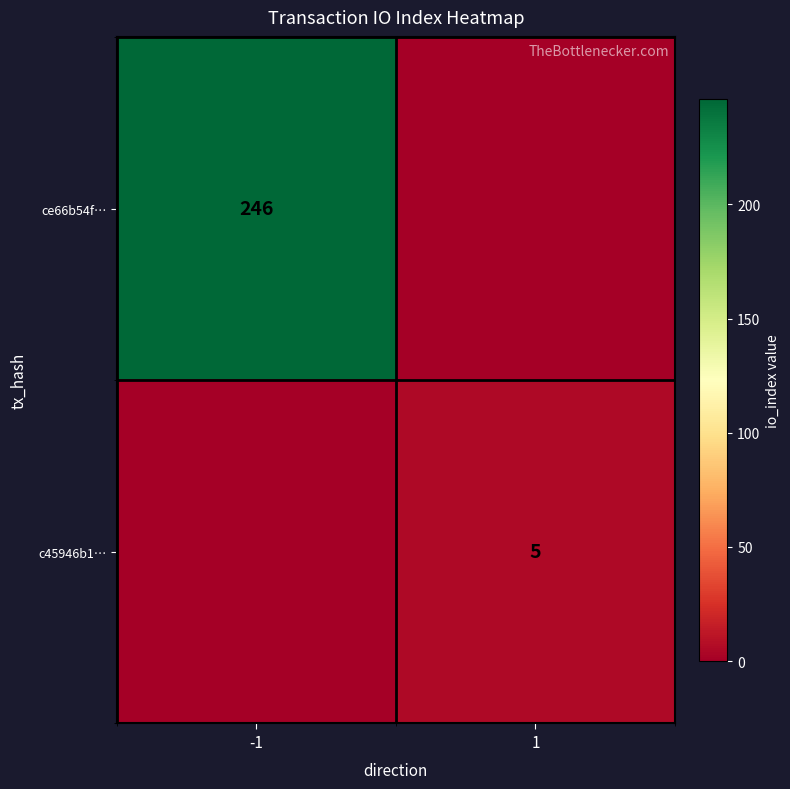

Is it true that c45946b1… equals 2 at 1?

False